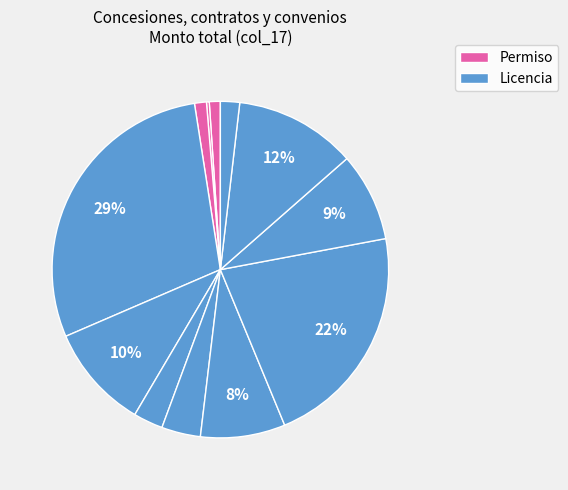

How many segments does this pie chart have?

12